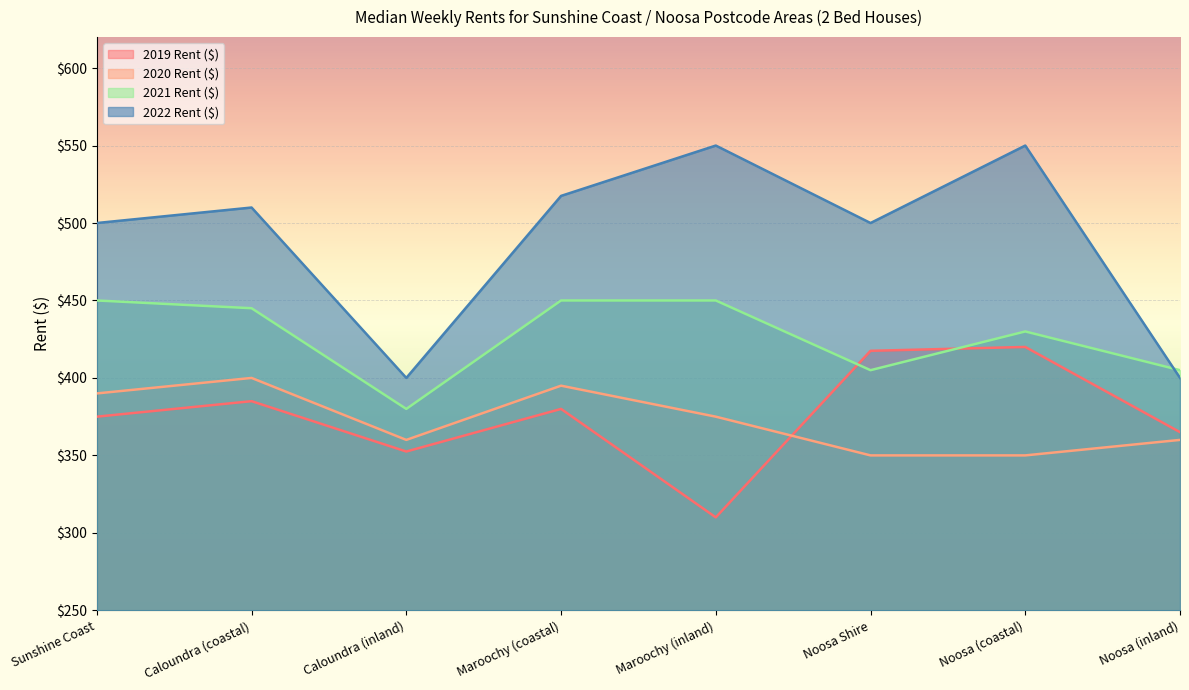

The value of 2019 Rent ($) at Noosa Shire is 223.5. True or false?

False